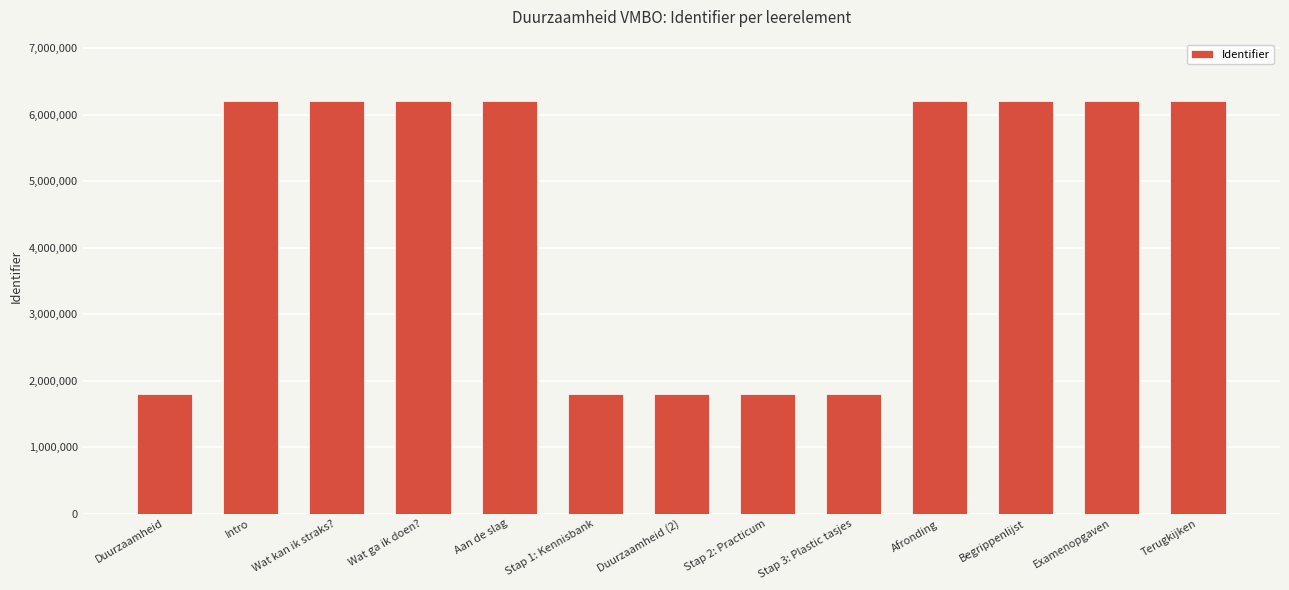

What is the maximum value shown in the chart?

6199536